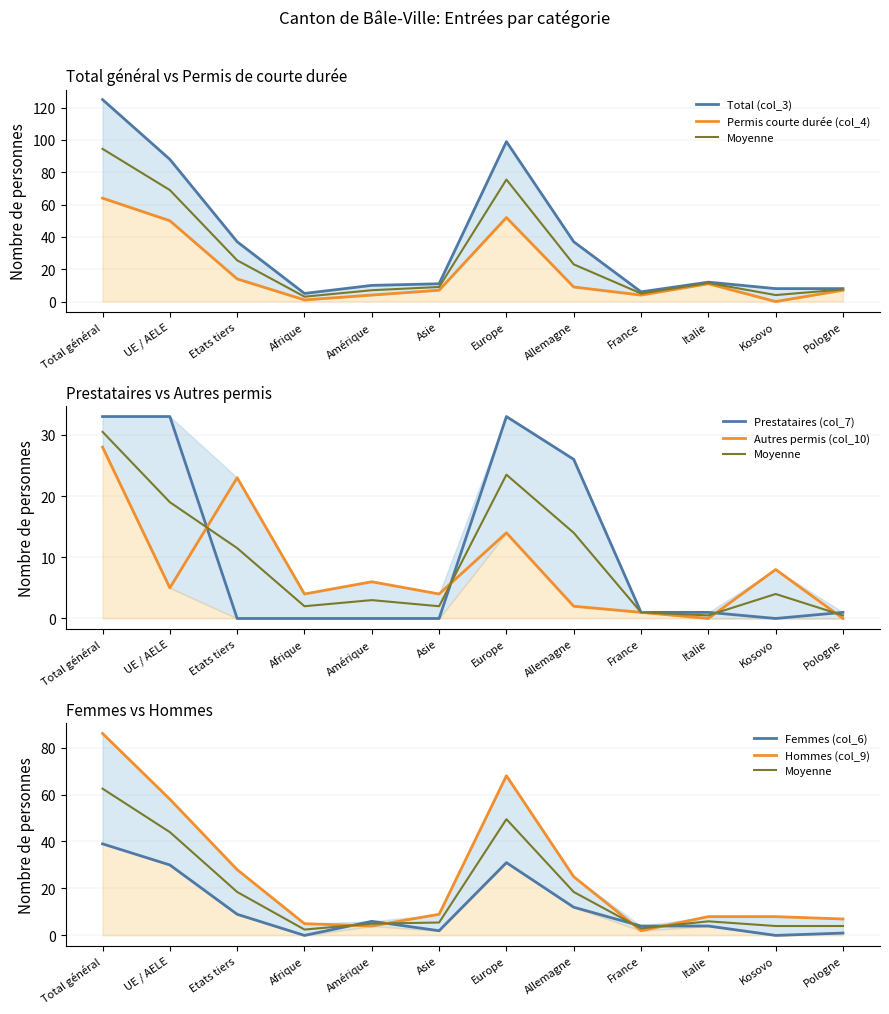

How many series are shown in this chart?

6